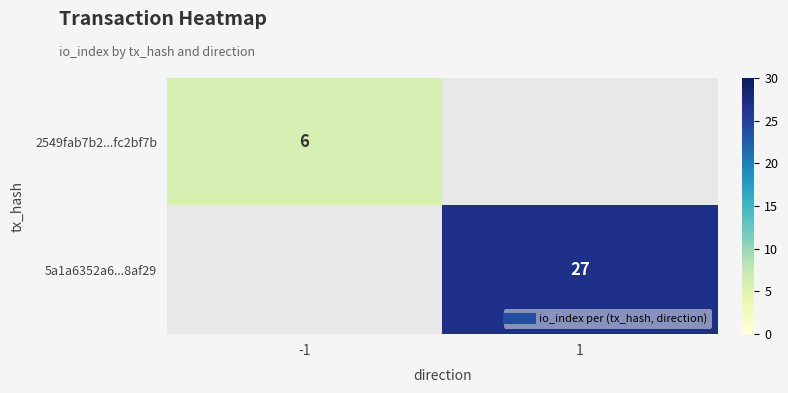

List the labels in order of 5a1a6352a6...8af29 value, largest first.

-1, 1